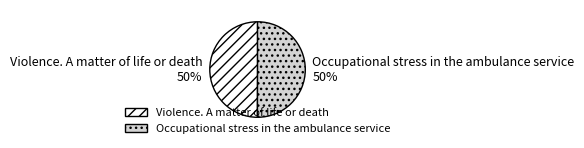

To the nearest percent, what is the combined percentage of Violence. A matter of life or death and Occupational stress in the ambulance service?

100%